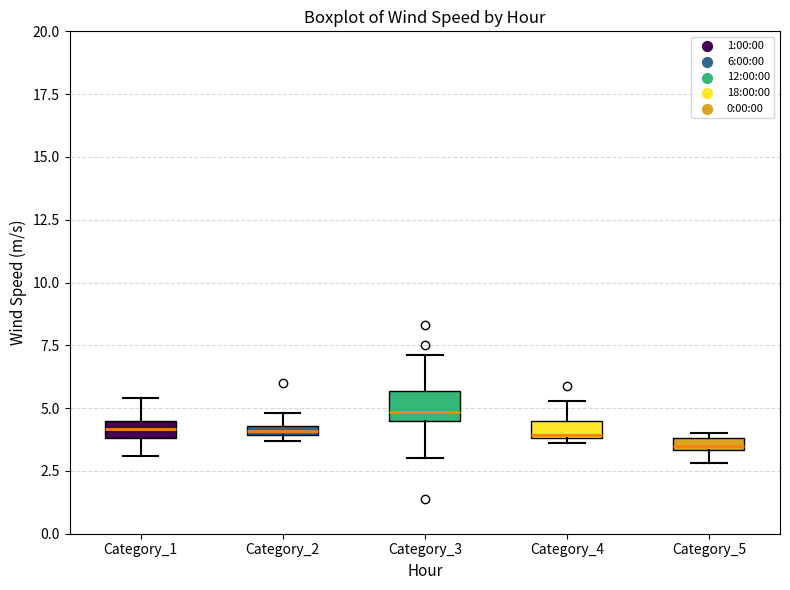

Where is the upper edge of the box for Category_3 on the y-axis? The values are not printed on the chart, so give them approximately, as read against the axis.

5.5